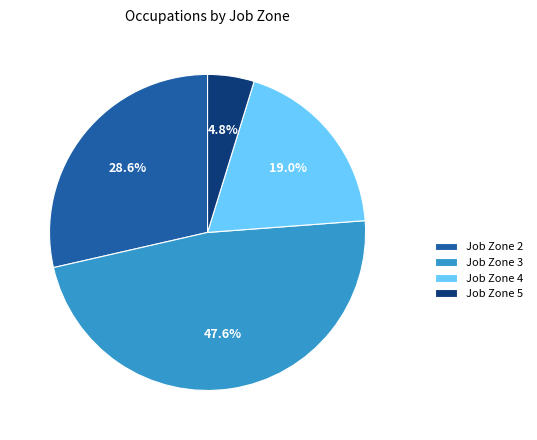

Which category has the smallest portion of the pie?

Job Zone 5